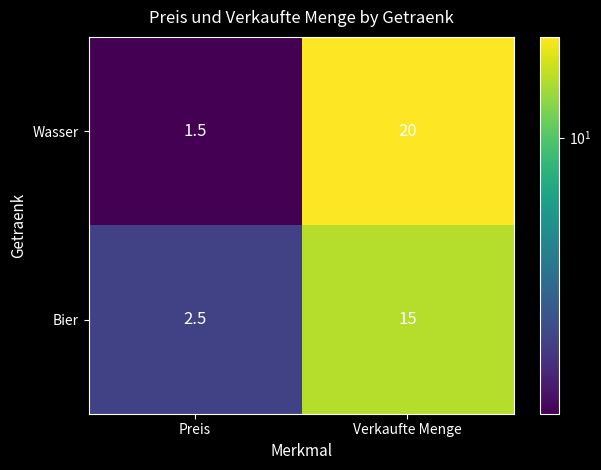

What is the average value of the Wasser series?

10.8